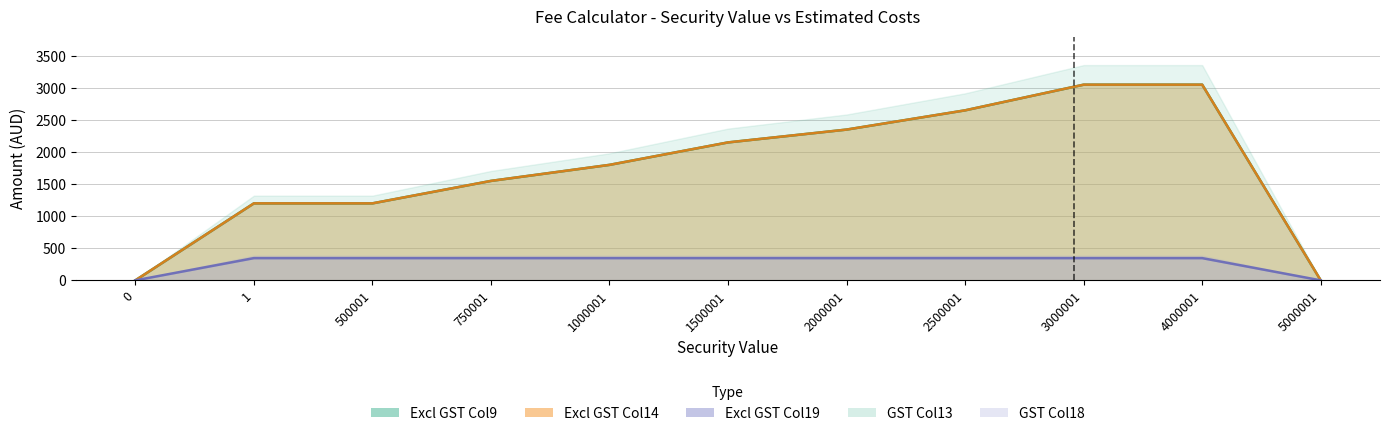

Is the value of Excl GST Col9 at 0 greater than the value of Excl GST Col19 at 0?

No